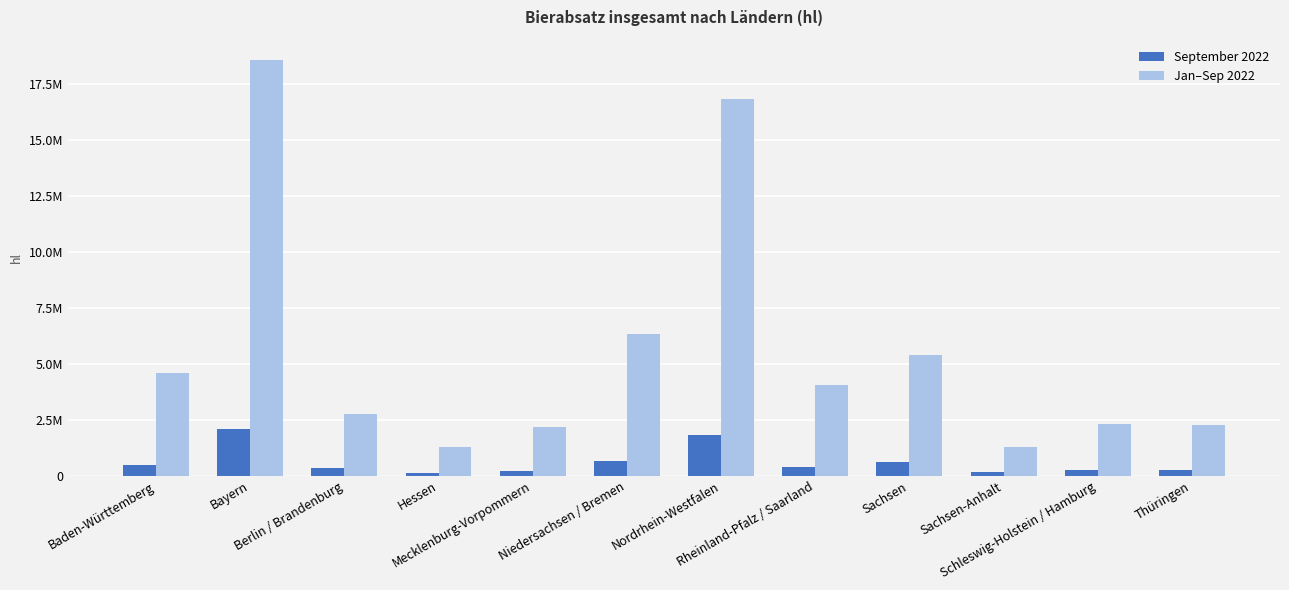

Reading left to right, list all the values displayed in this chart.

September 2022: 500224.3	2099373.9	338516.0	134860.7	229267.9	682821.8	1827954.4	400365.4	628969.6	158794.5	246074.0	247518.6
Jan–Sep 2022: 4592584.9	18550541.8	2757004.4	1299100.6	2186853.6	6322058.3	16847710.7	4035163.7	5418713.5	1265427.2	2300402.7	2290241.9